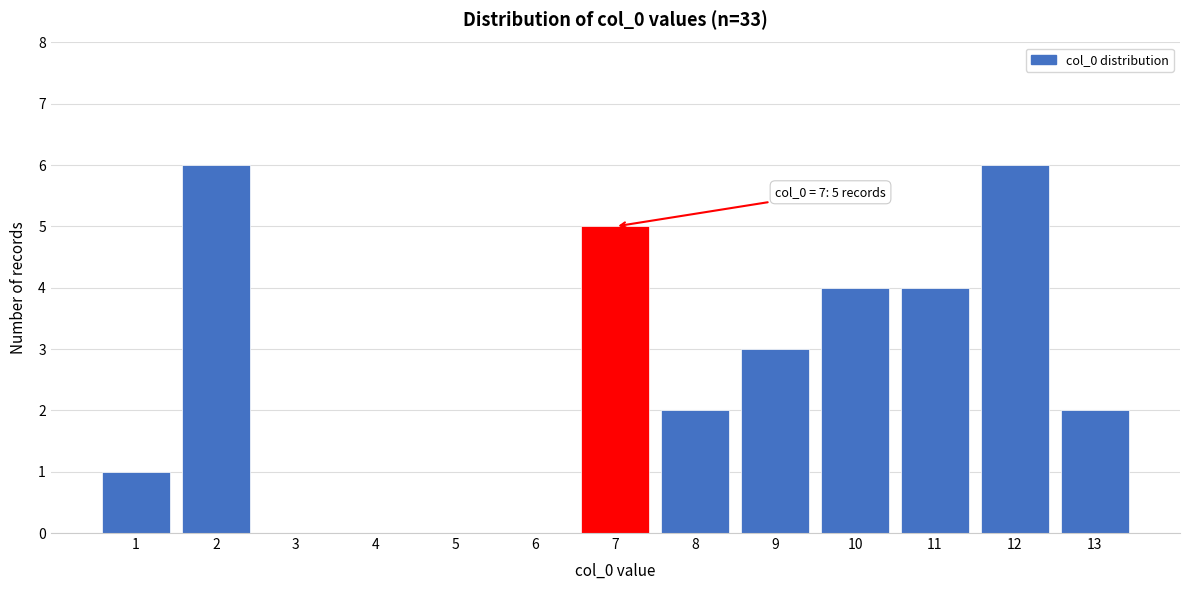

The chart shows a value of 2 at 8. True or false?

True